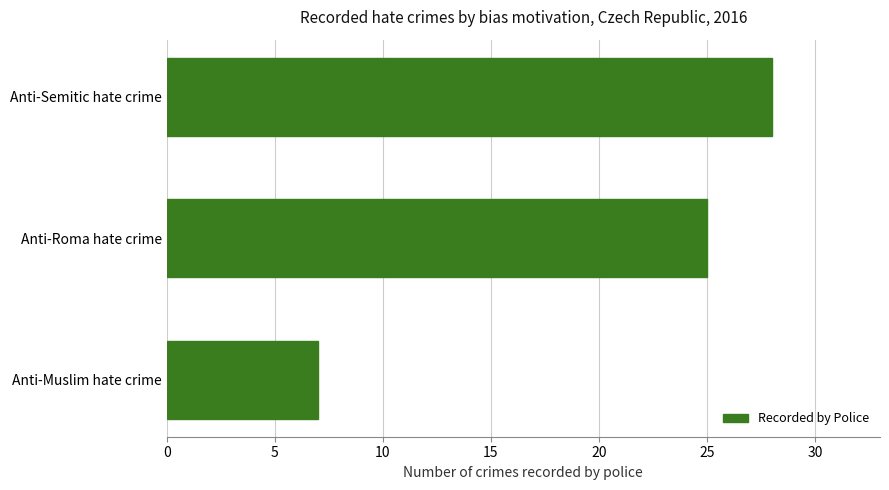

Is it true that the value at Anti-Muslim hate crime is 7?

True